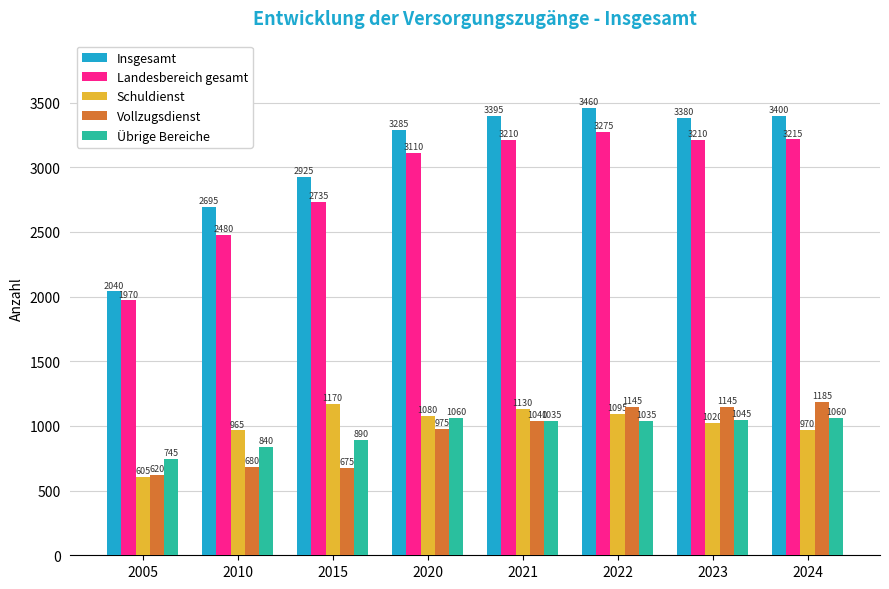

Where does the Insgesamt series first go above 3380?

2021